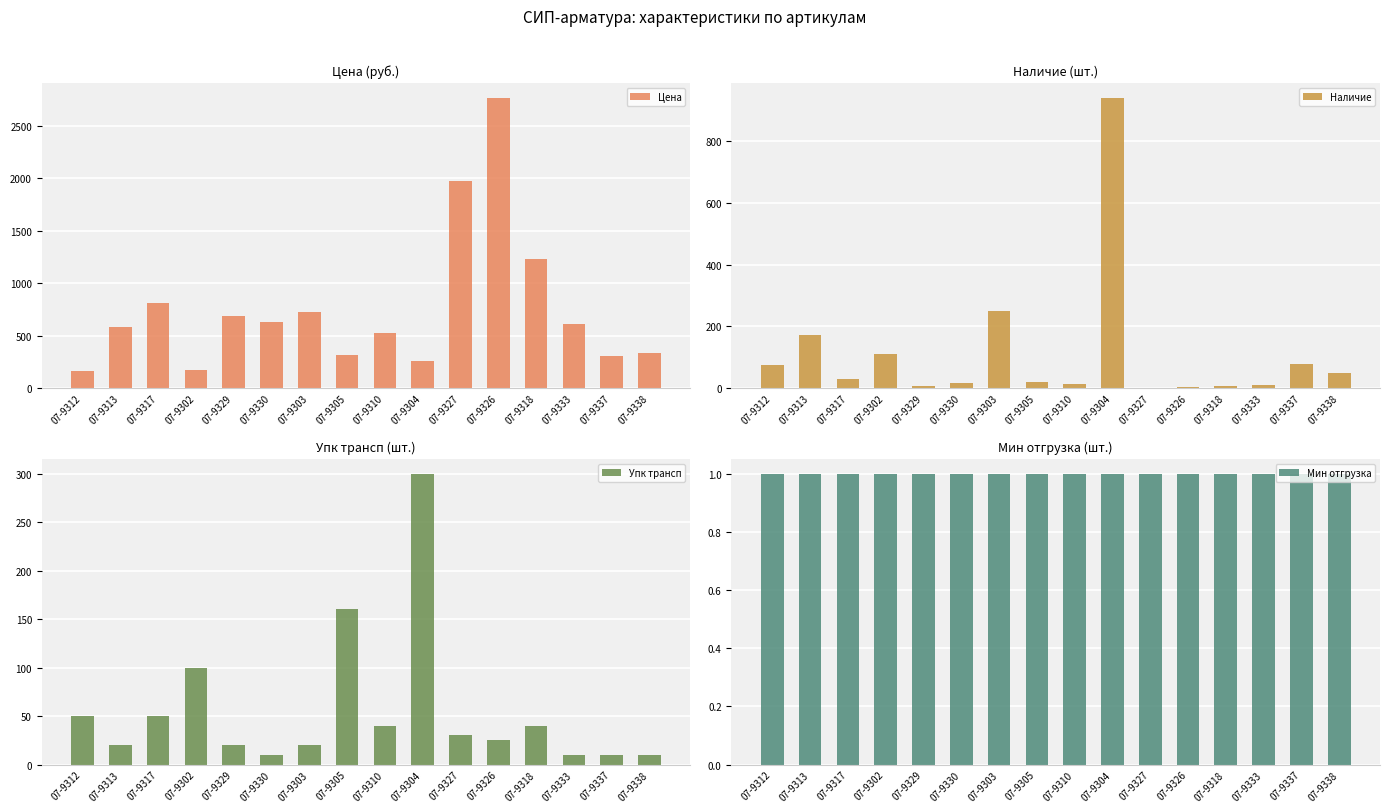

What is the difference between the maximum and minimum values in the Наличие series?

939.0